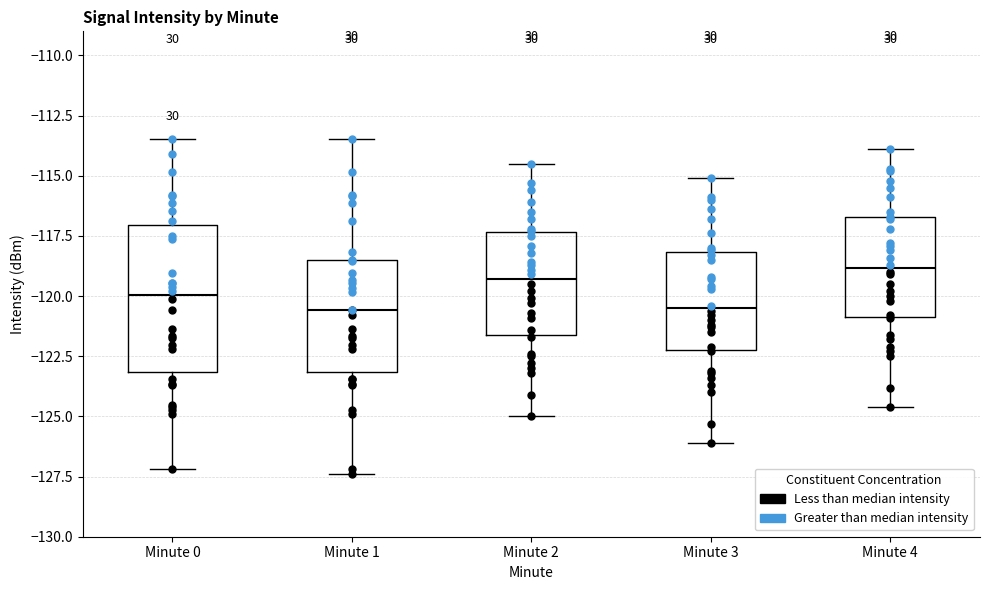

Comparing the boxes themselves (not the whiskers), which one is the tallest?

Minute 0